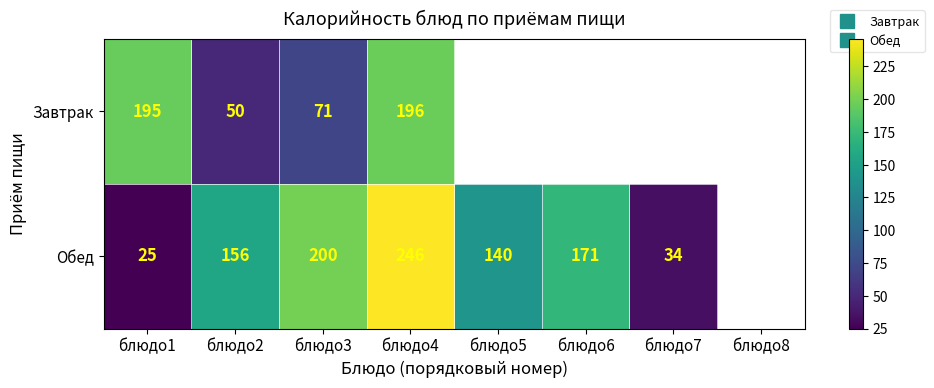

Rank the series by their average value, from lowest to highest.

Завтрак, Обед